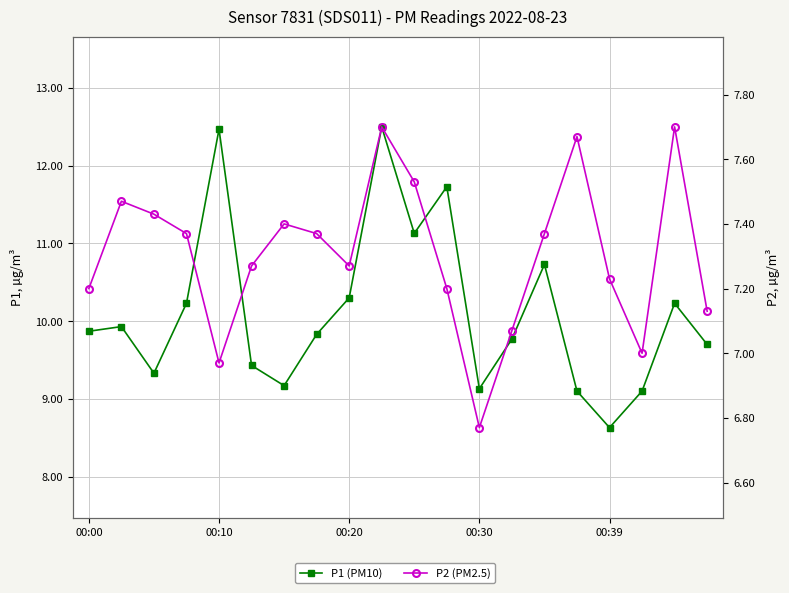

What are all the series names shown in the legend?

P1 (PM10), P2 (PM2.5)